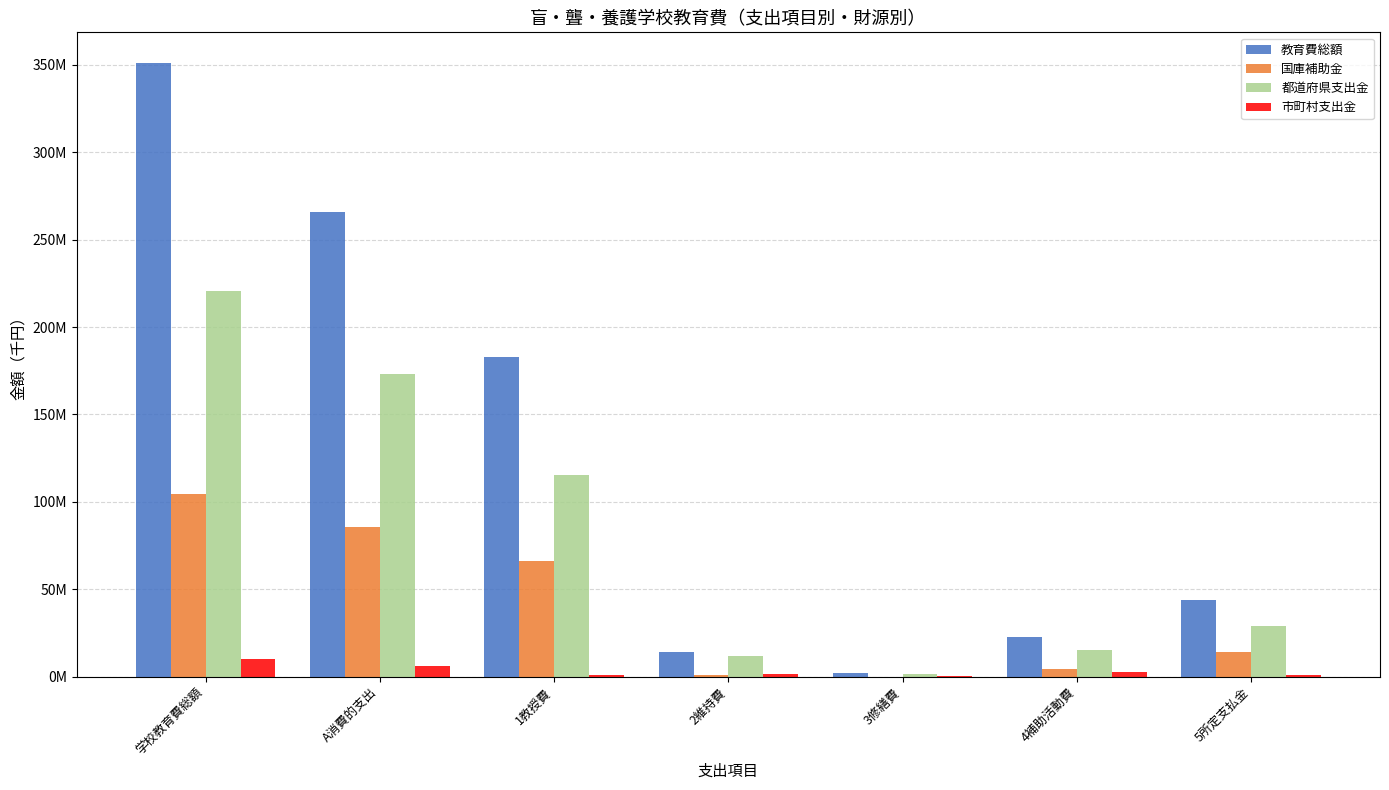

At which label does 教育費総額 first exceed 43864733?

学校教育費総額